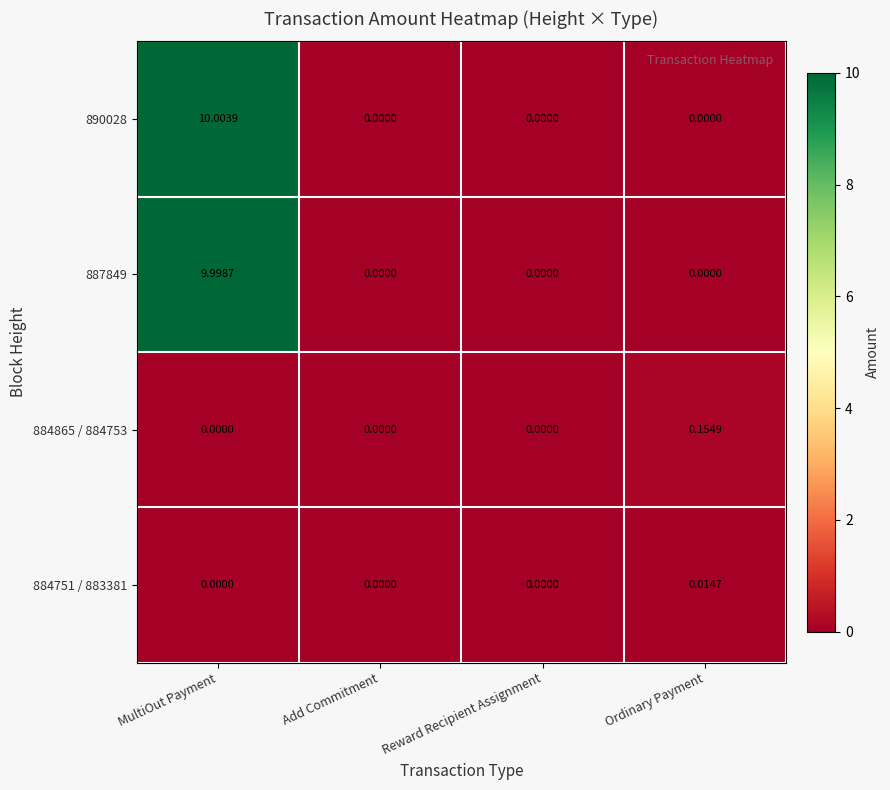

What is the maximum value shown in the chart?

10.0